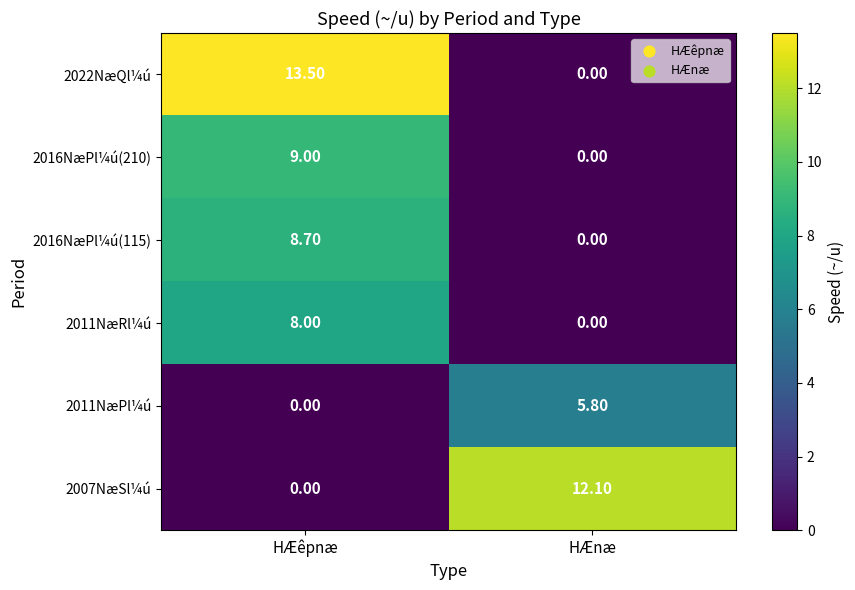

What is the sum of all 2016NæPl¼ú(115) values?

8.7